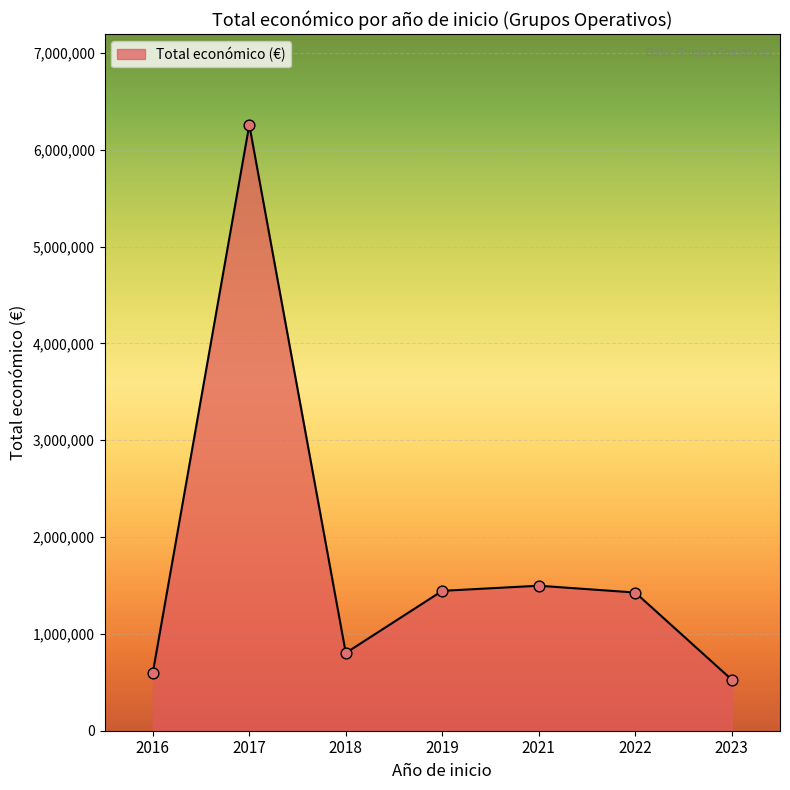

What is the change in value from 2021 to 2023?

-970356